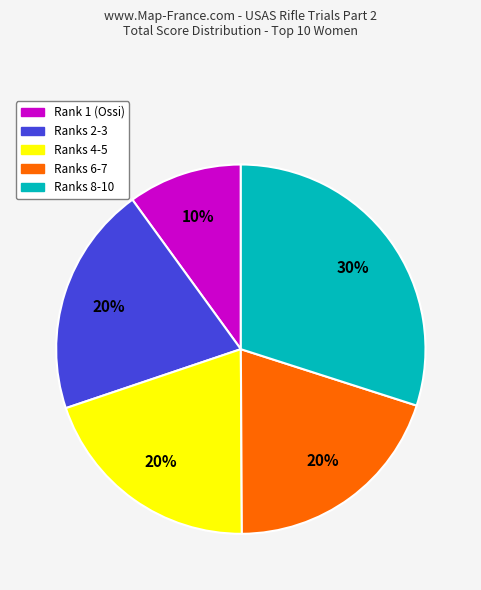

Count the number of slices in the pie.

5